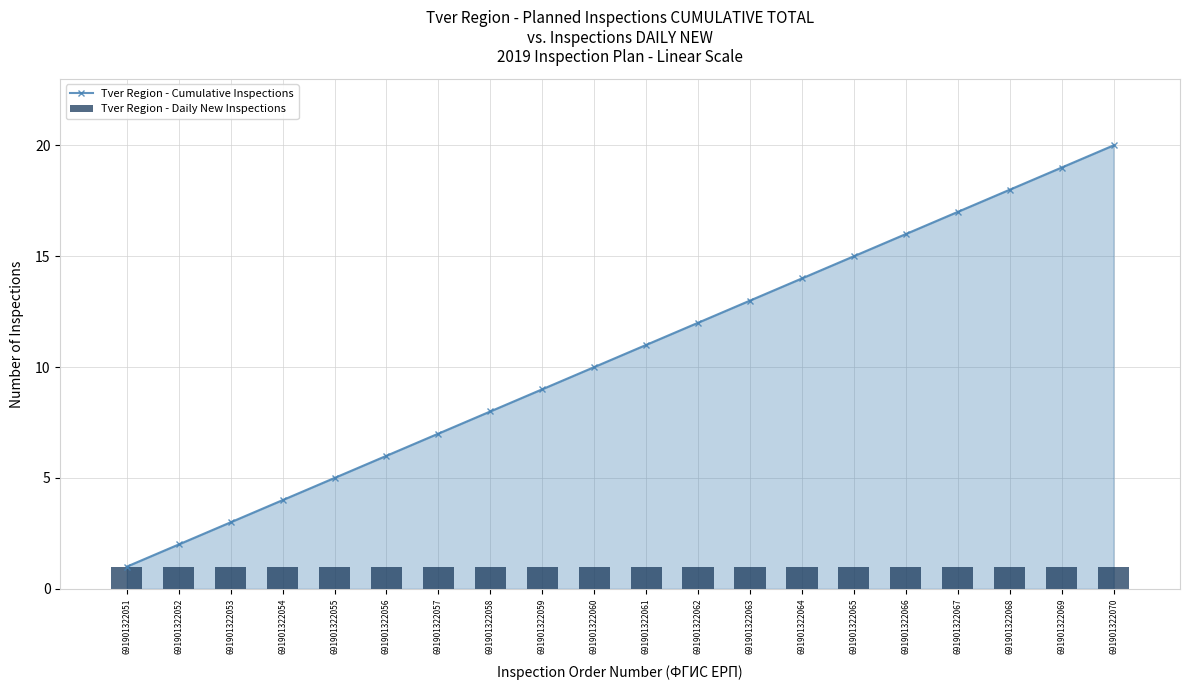

Which series has the largest range (max minus min)?

Tver Region - Cumulative Inspections